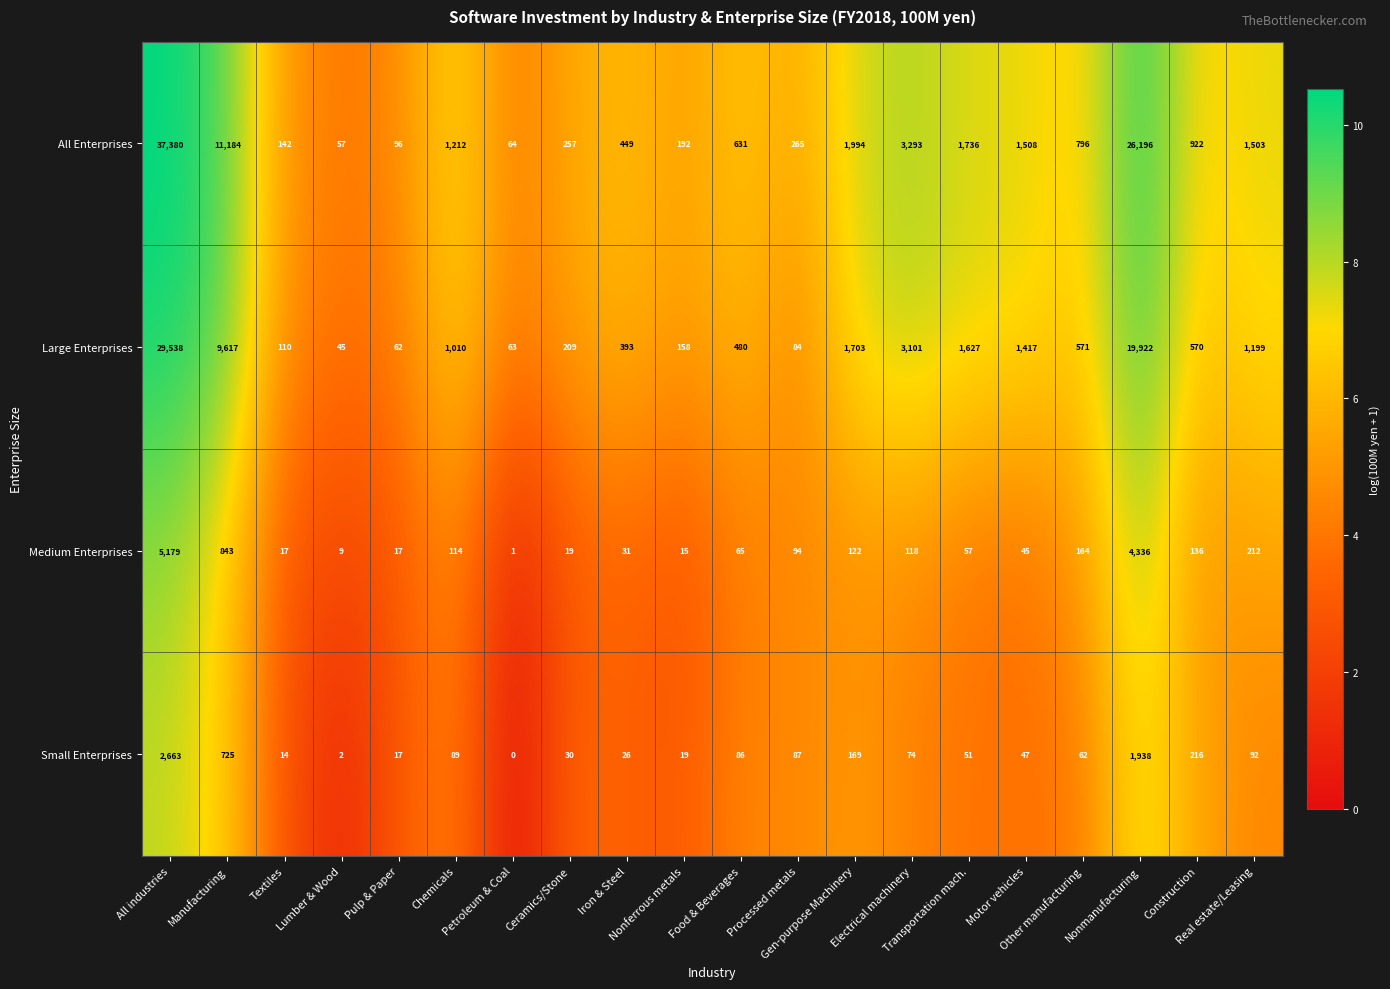

What is the minimum value for All Enterprises?

57